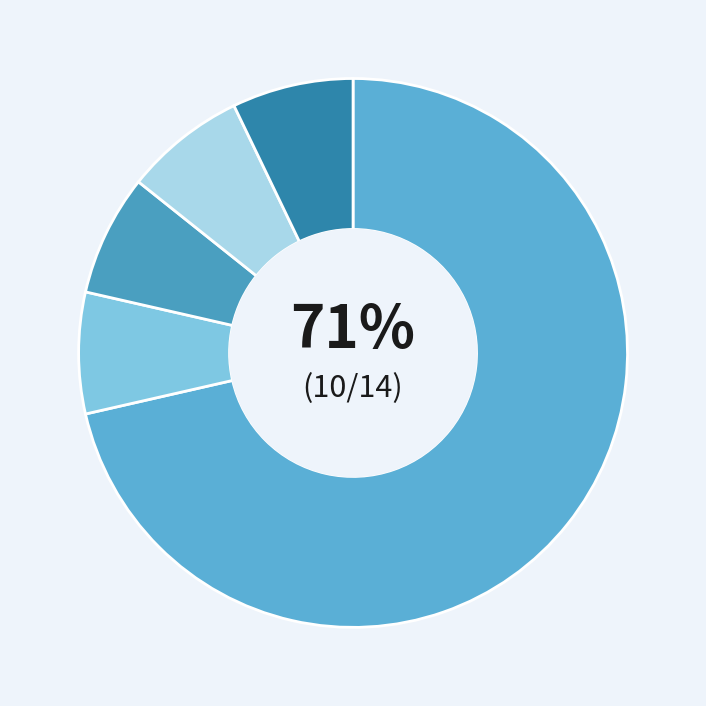

To the nearest percent, what portion does دانشگاه گیلان represent?

71%